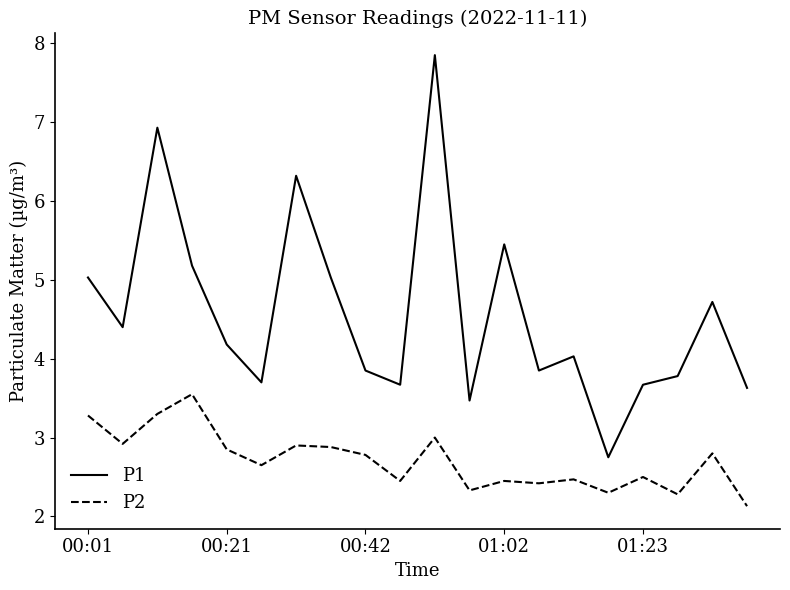

What is the average value of the P1 series?

4.6